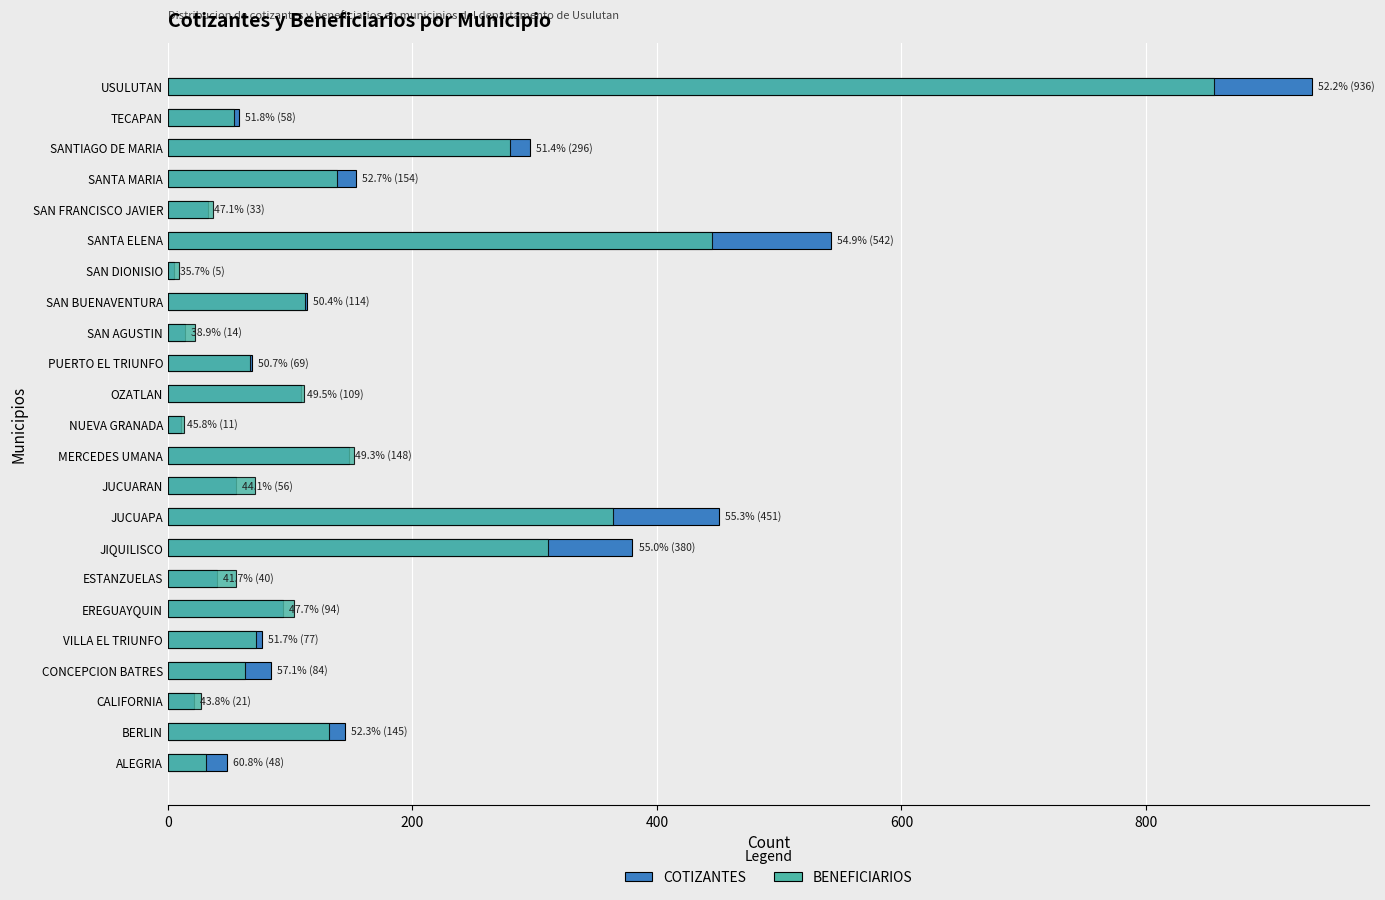

The COTIZANTES series shows 542 at SANTA ELENA. True or false?

True